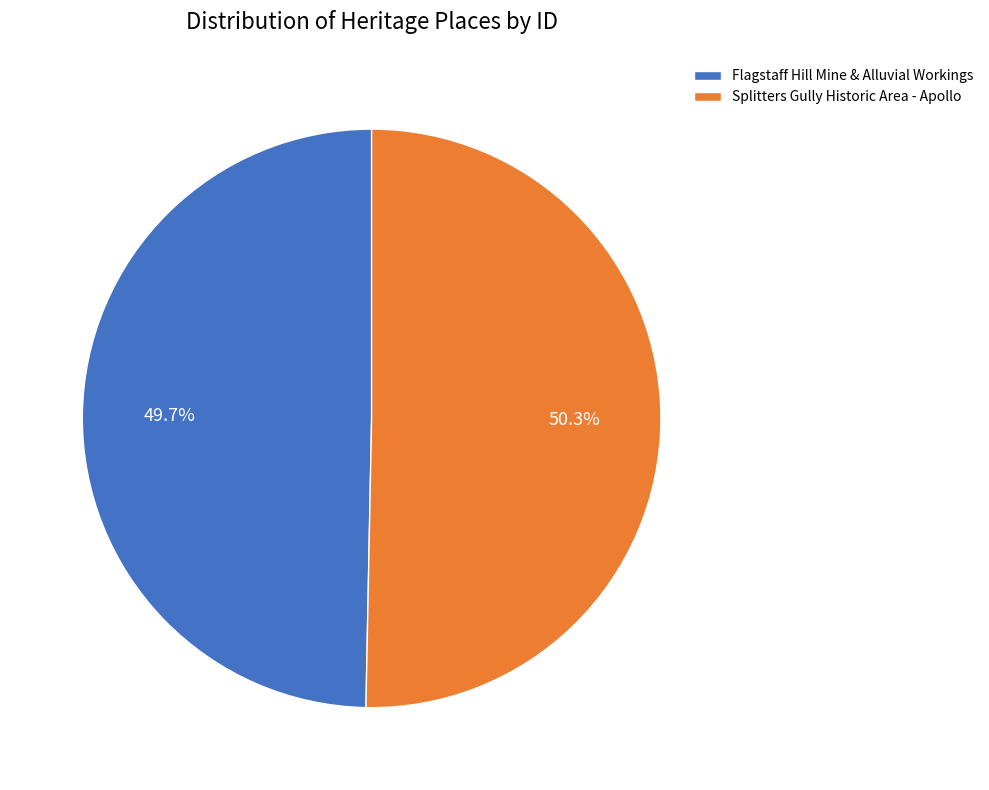

What is the majority slice?

Splitters Gully Historic Area - Apollo